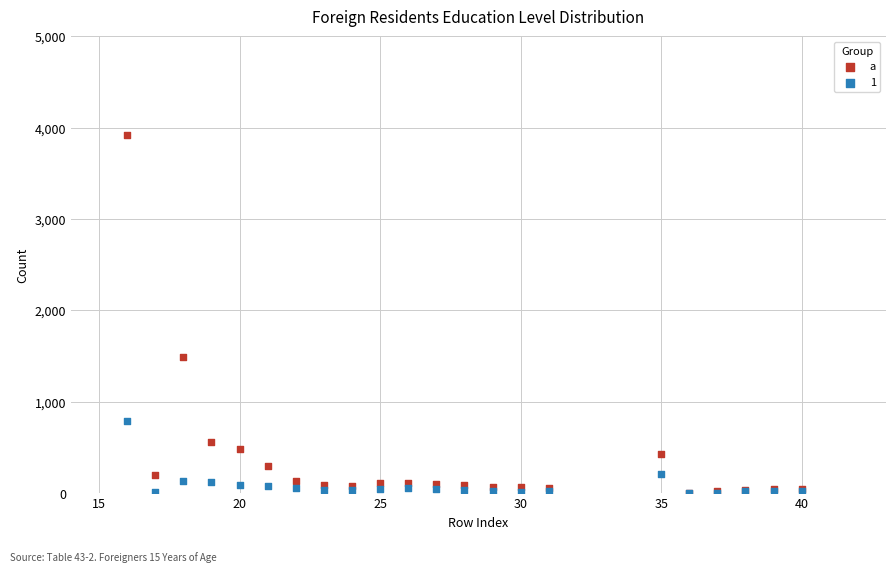

Across all series, what Y value is closest to 1963?

1485